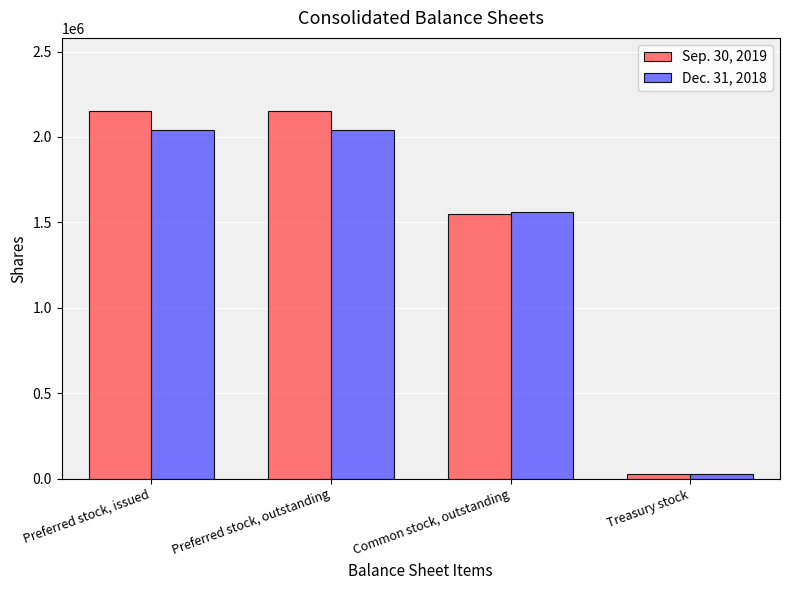

Is the value of Sep. 30, 2019 at Preferred stock, outstanding greater than the value of Dec. 31, 2018 at Preferred stock, outstanding?

Yes